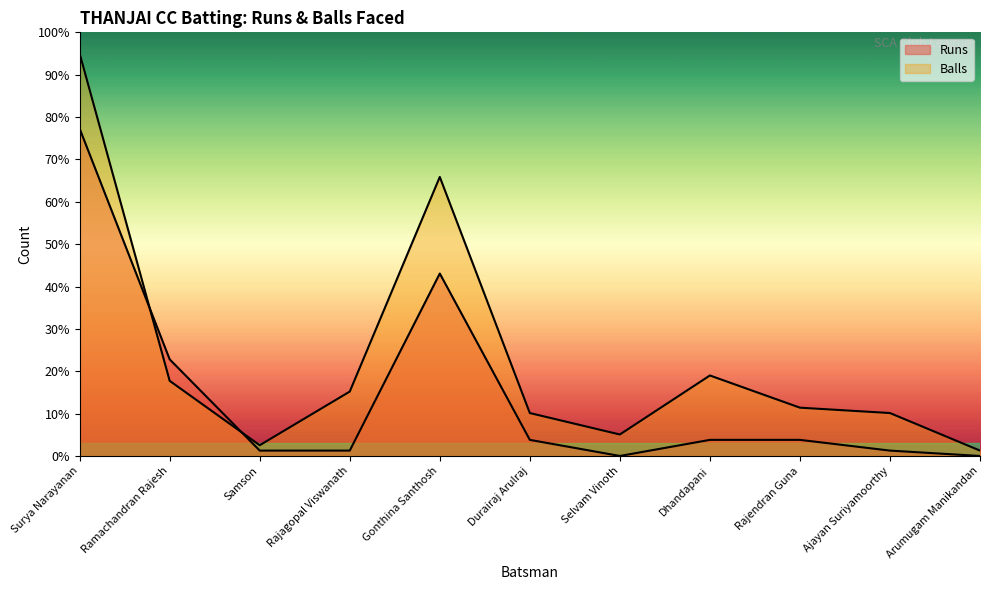

At Rajagopal Viswanath, list the series in order from largest to smallest.

Balls, Runs